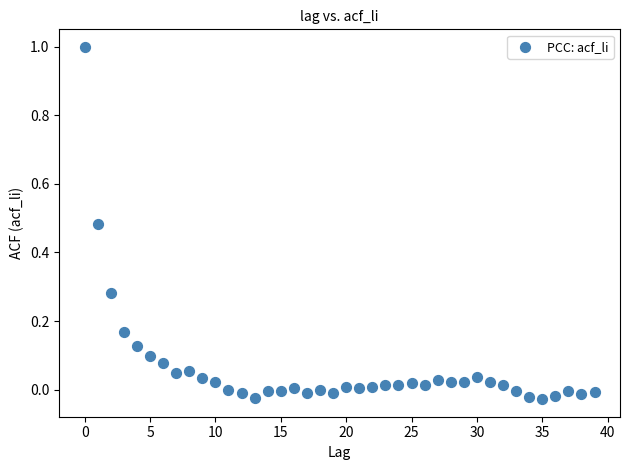

What is the range of Y values (max minus min)?

1.0